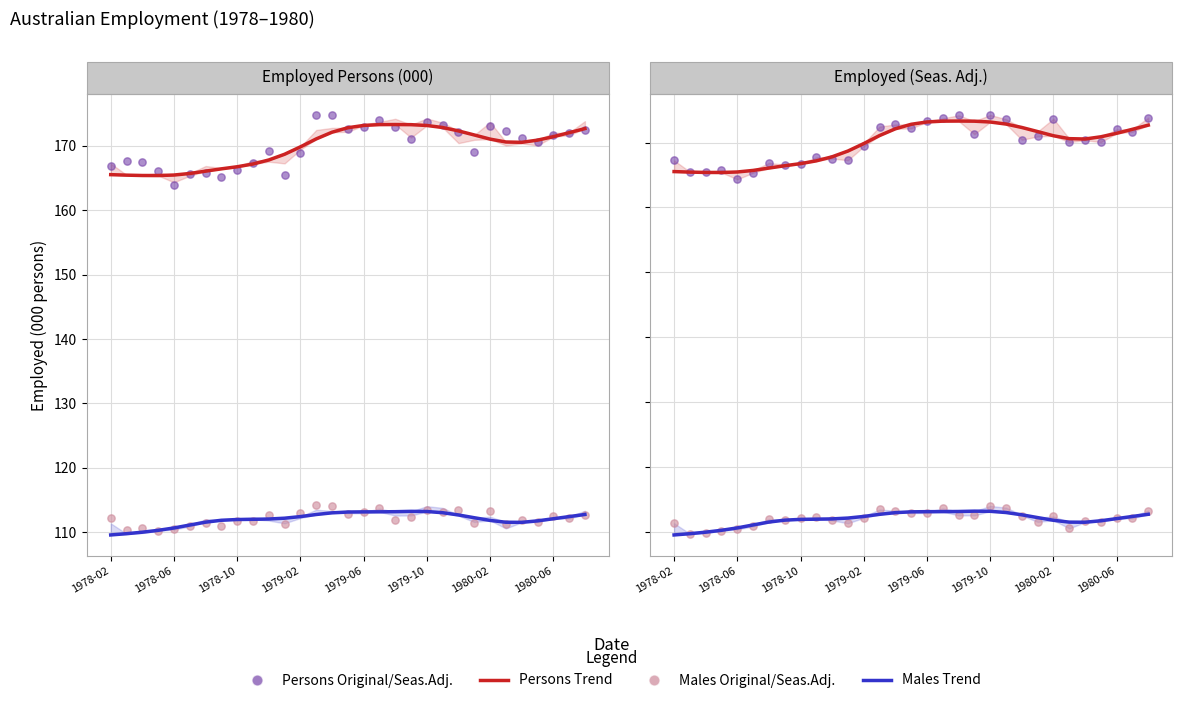

Which series has the largest Y range (max minus min)?

Employed Persons Original